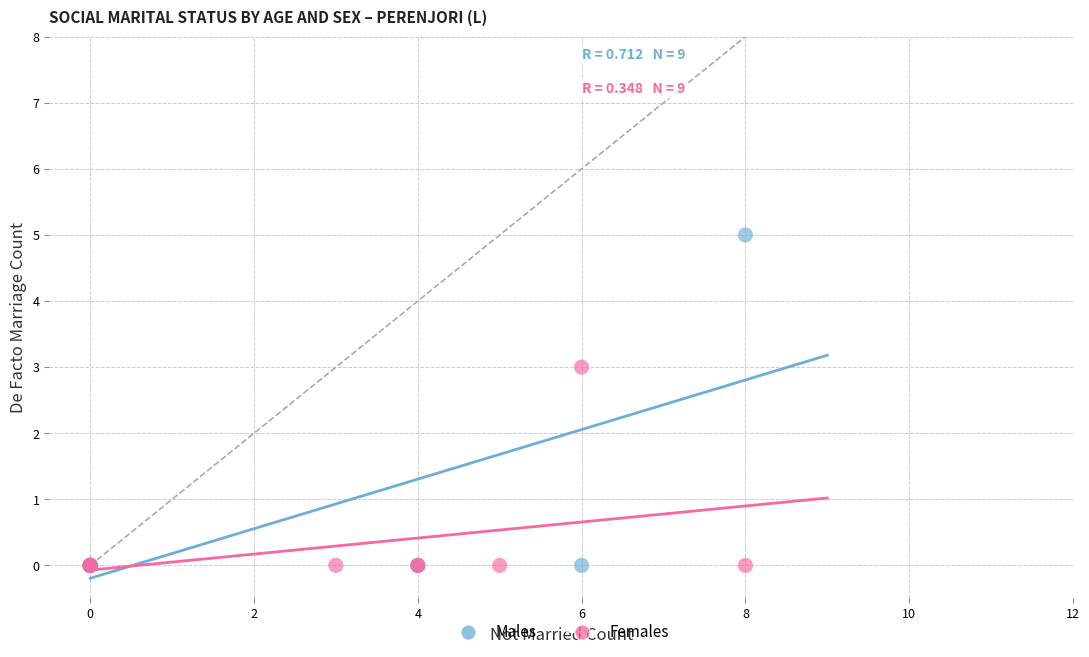

Which series has the largest Y range (max minus min)?

Males